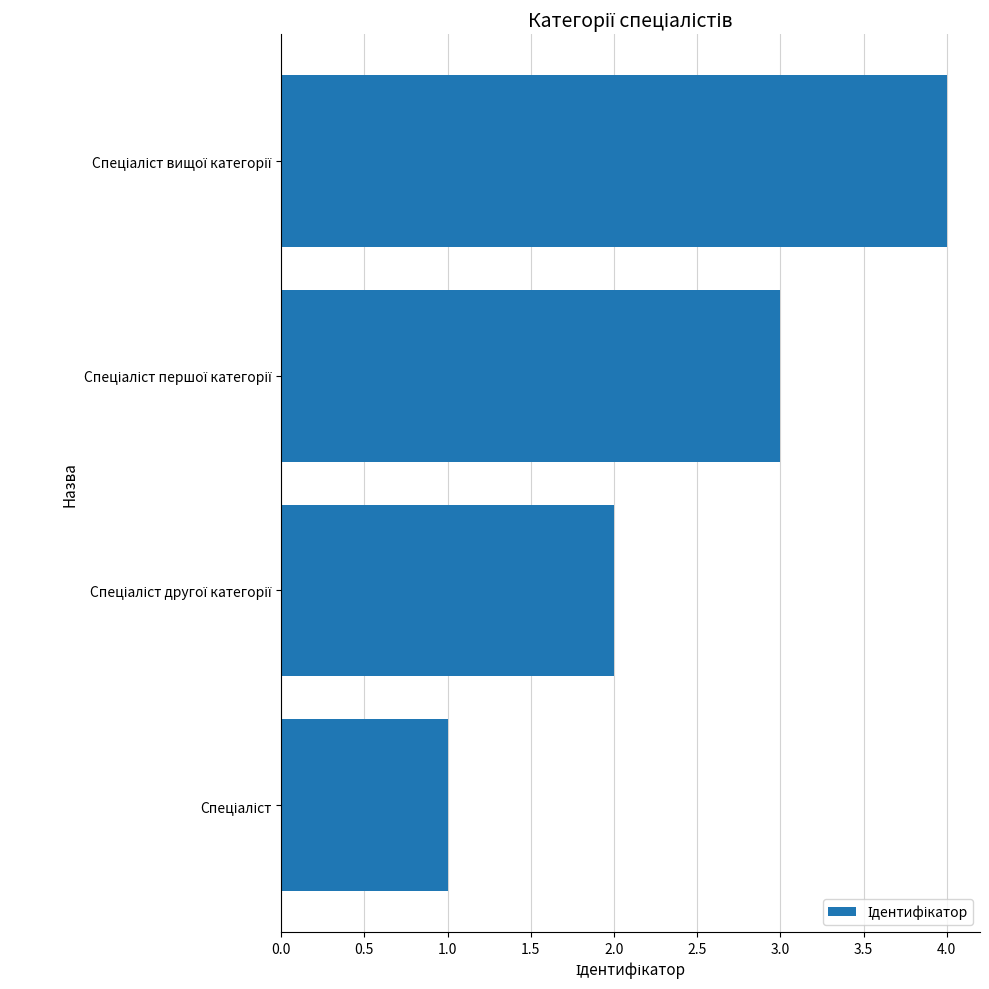

What is the difference between the maximum and minimum values?

3